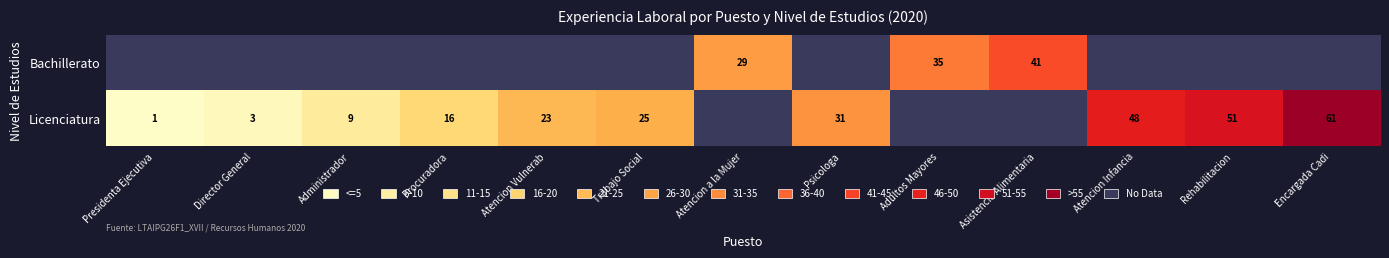

Which label corresponds to the largest value in the chart?

Encargada Cadi